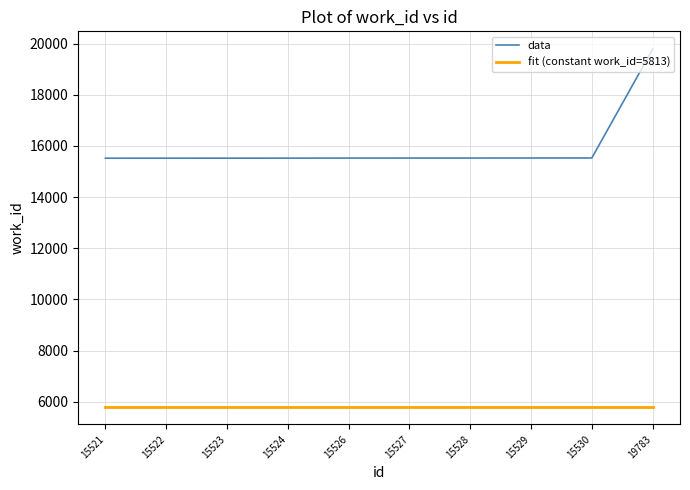

What are all the series names shown in the legend?

data, fit (constant work_id=5813)